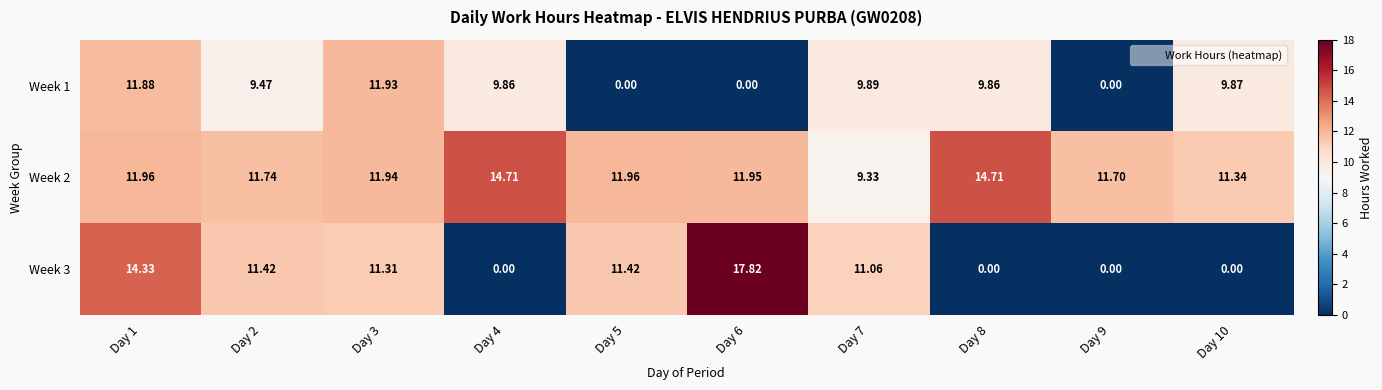

Rank the series by their maximum value, from lowest to highest.

Week 1, Week 2, Week 3